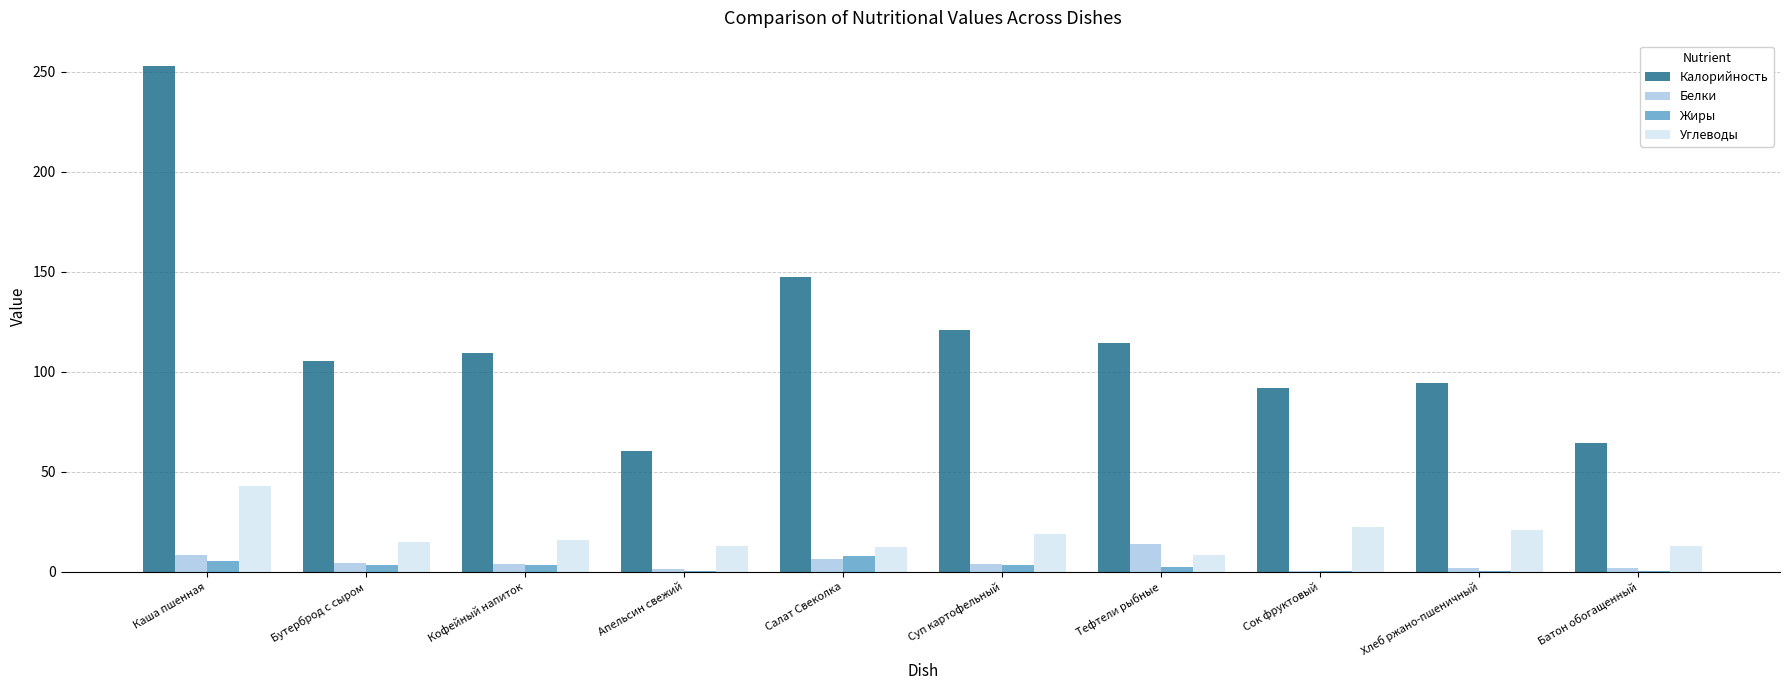

At which label is Калорийность closest to 156?

Салат Свеколка